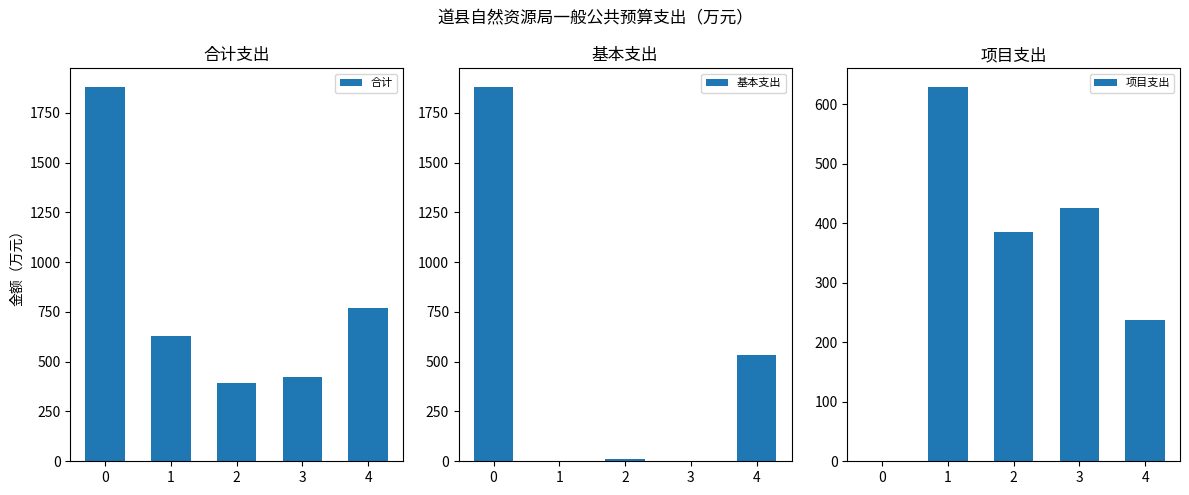

What is the value of the 合计 bar at the 5th from the left?

770.0